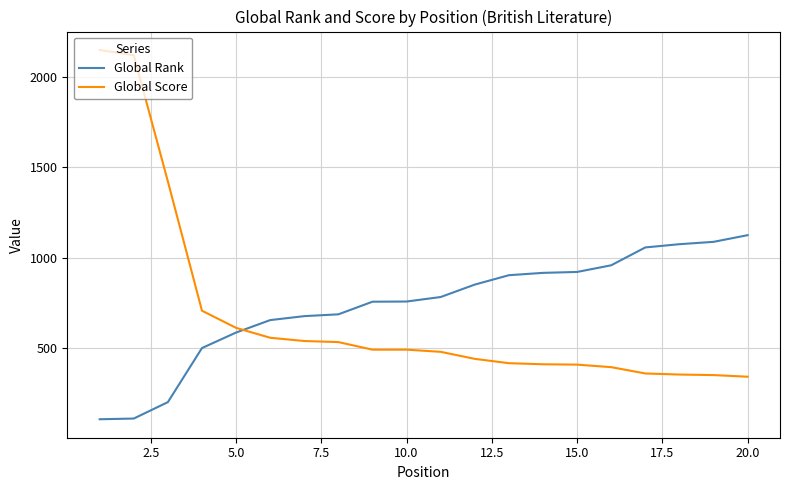

Which series has the largest range (max minus min)?

Global Score